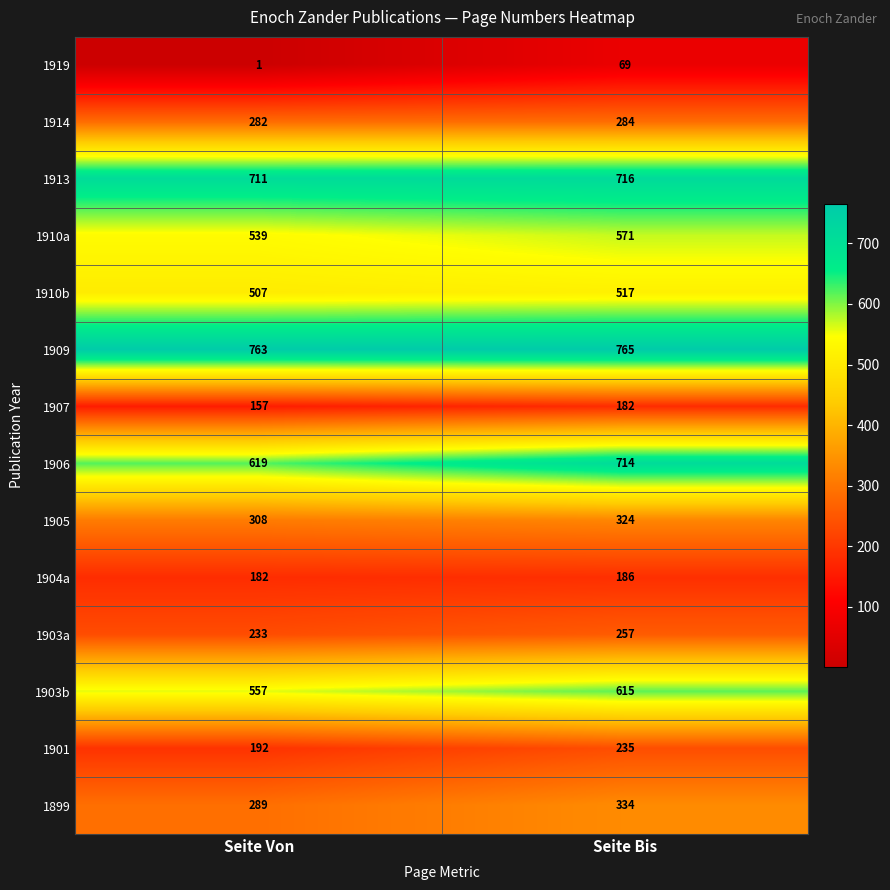

The 1913 series shows 1023 at Seite Von. True or false?

False